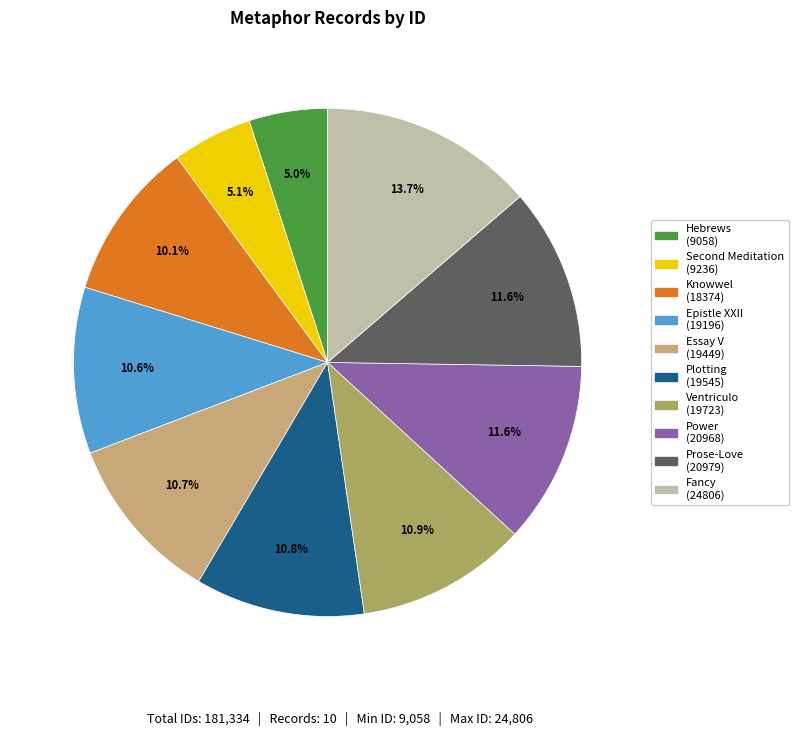

Is there any slice that represents more than half of the pie?

No